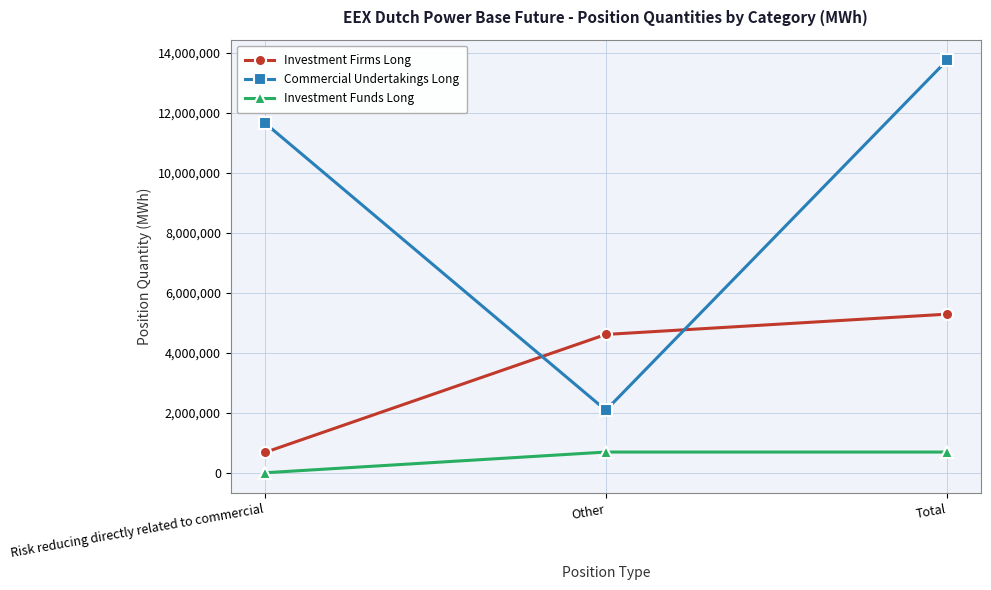

Rank the series at Other from highest to lowest value.

Investment Firms Long, Commercial Undertakings Long, Investment Funds Long